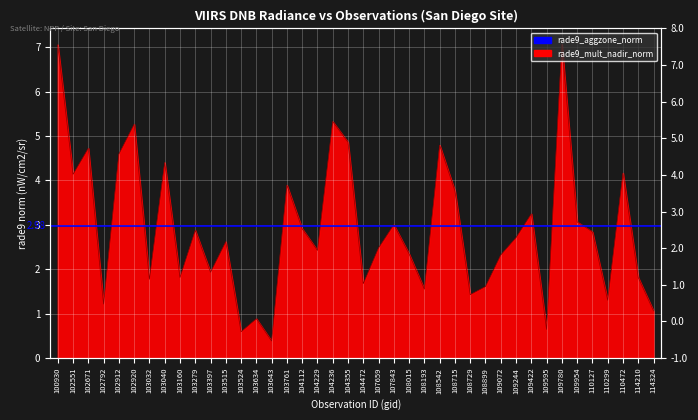

Where is the first local maximum?

102671